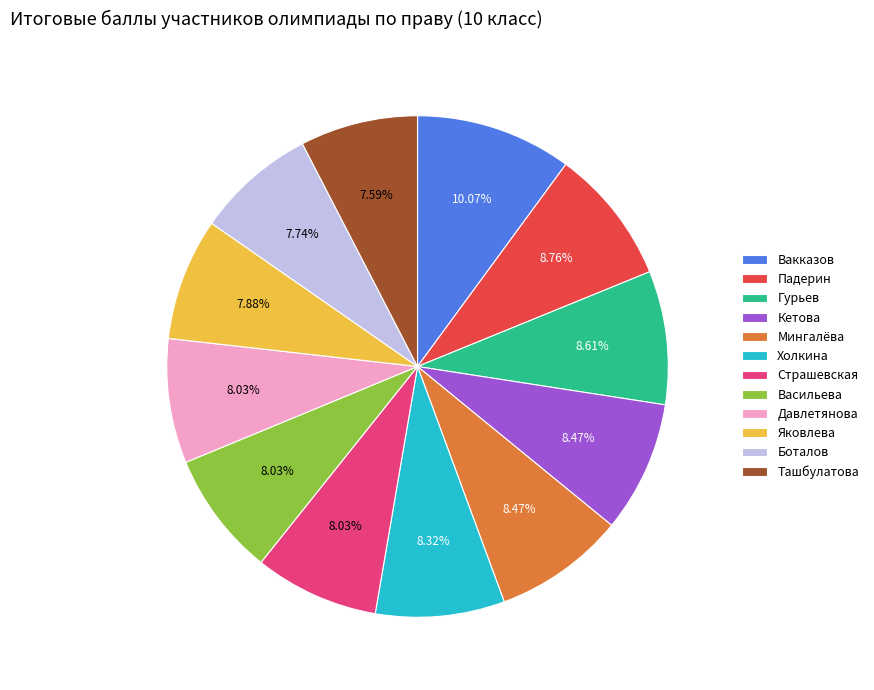

To the nearest percent, what percentage of the pie is Боталов?

8%